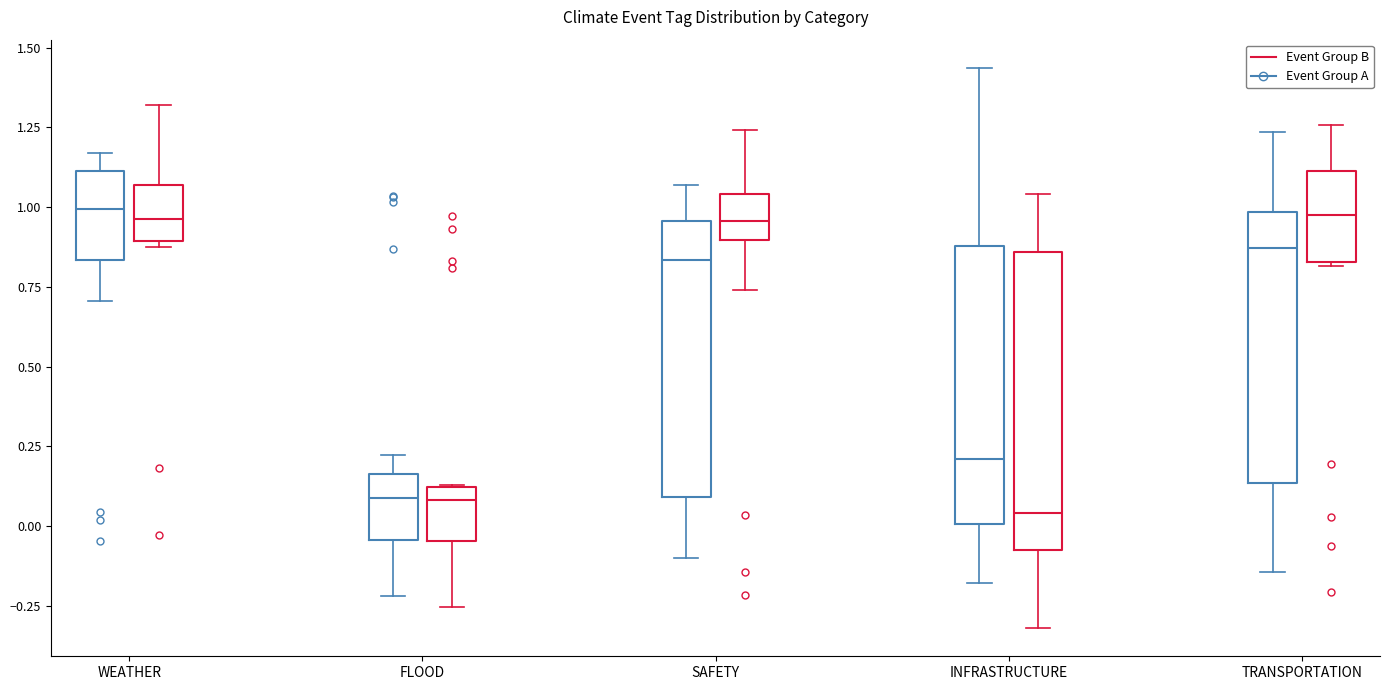

Where is the lower edge of the box for FLOOD (Event Group A) on the y-axis? The values are not printed on the chart, so give them approximately, as read against the axis.

-0.05